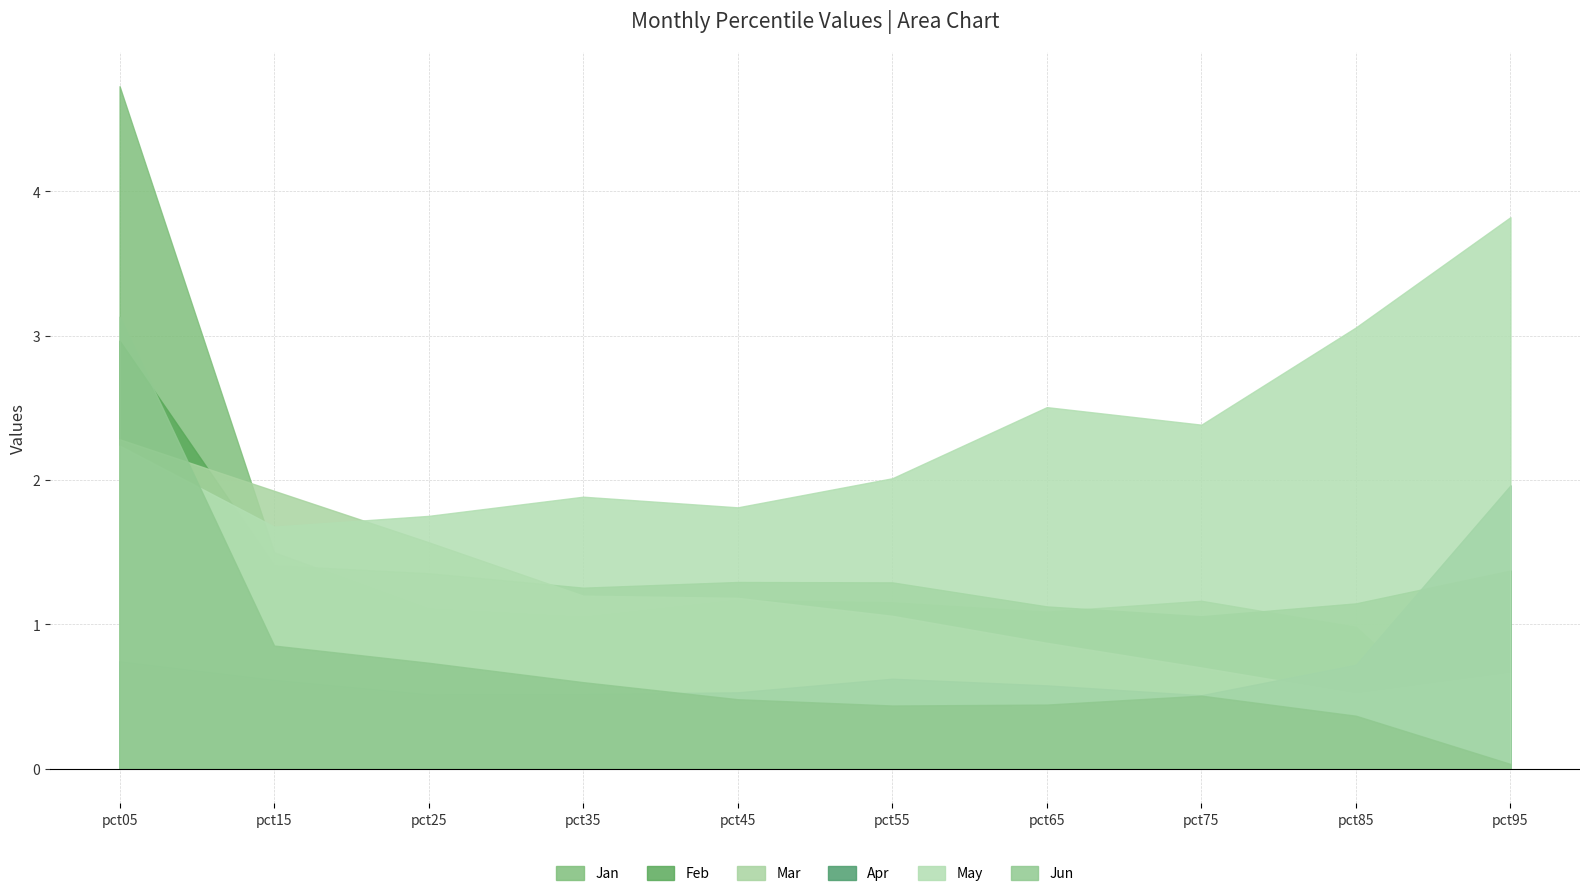

Which series ends up on top after the final intersection of Apr and Mar?

Apr